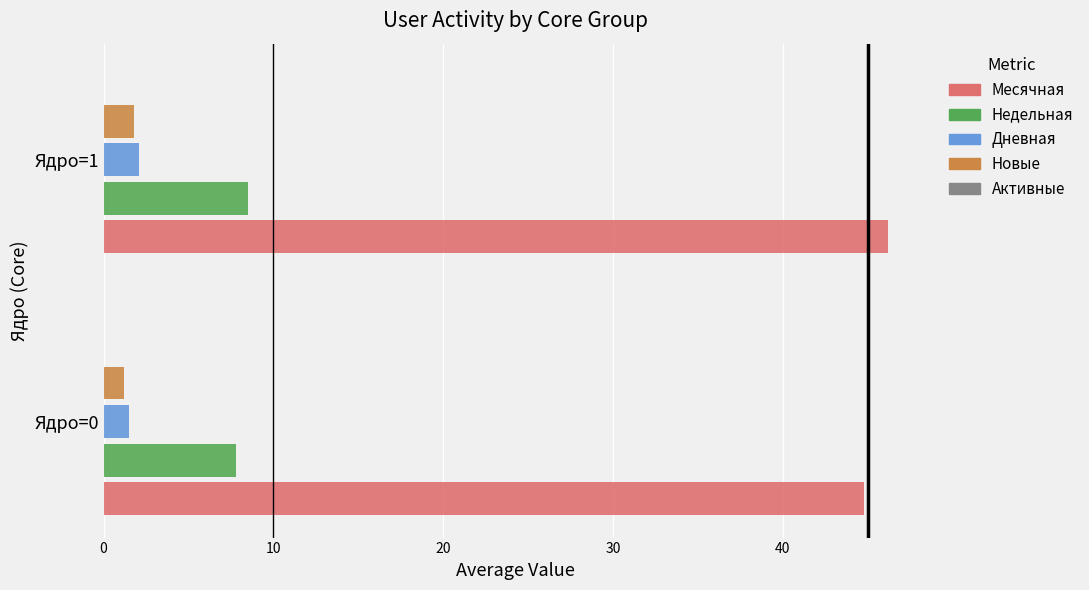

What is the average value of the Новые series?

1.5